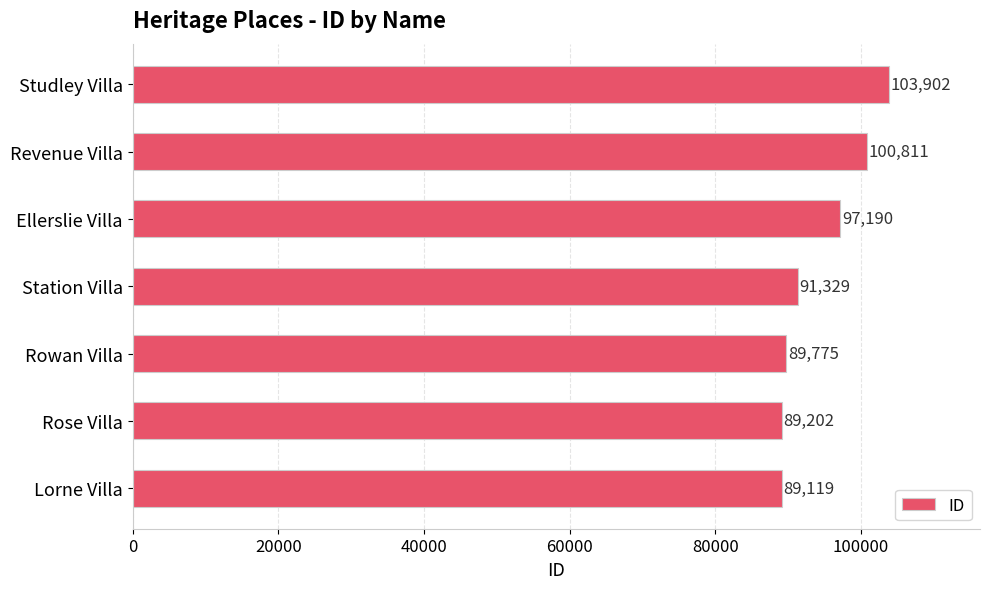

How many bars are there in total?

7